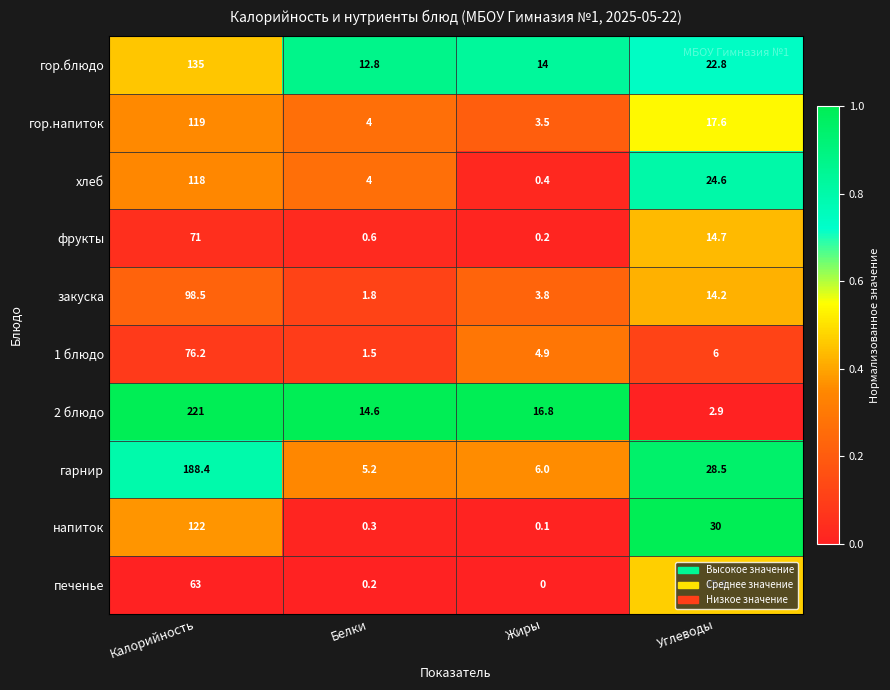

At which category is the sum across all series the highest?

Калорийность